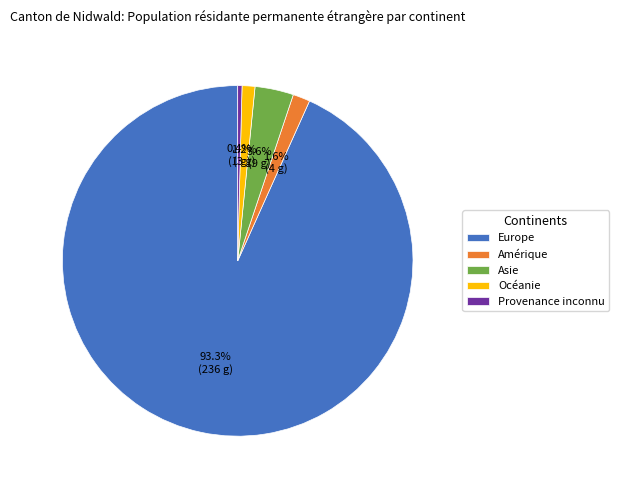

What portion of the pie excludes Amérique?

98.4%